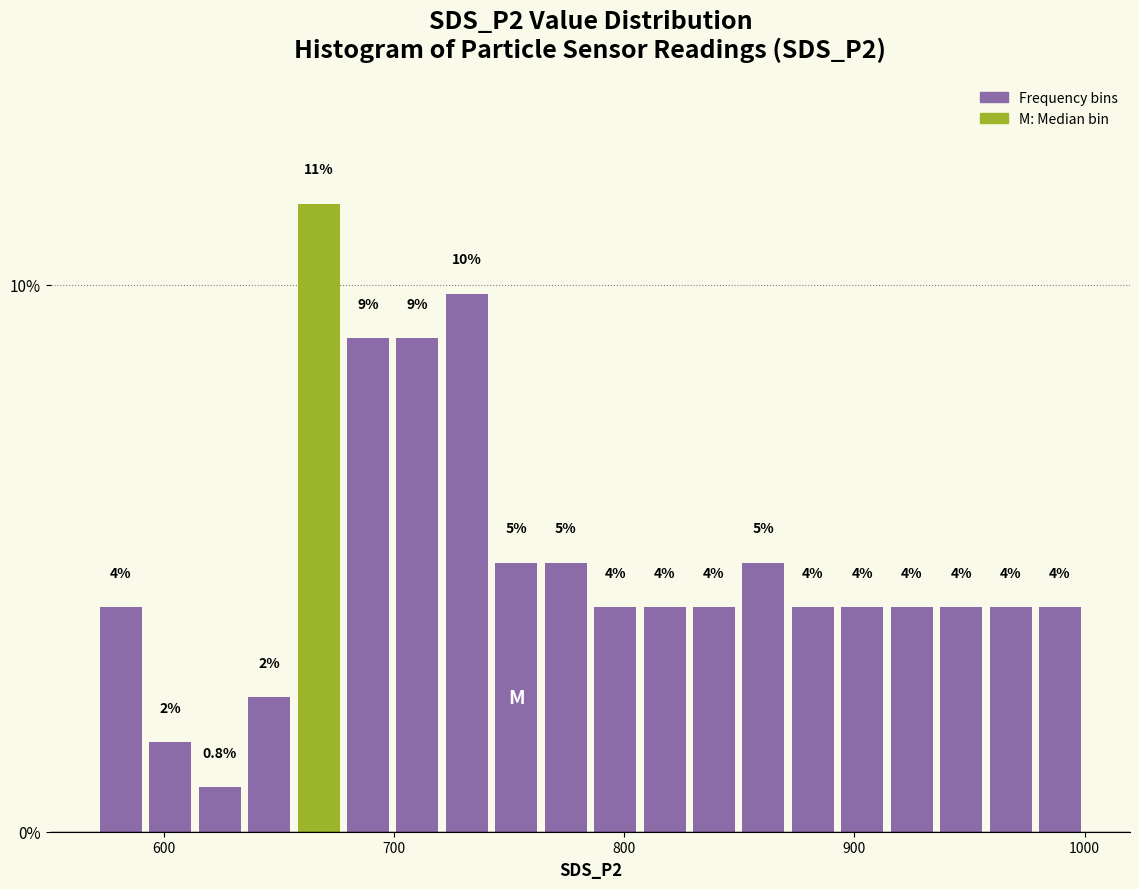

Around what value on the x-axis is the tallest bar? Give the approximate position of its centre, as read against the axis.

670